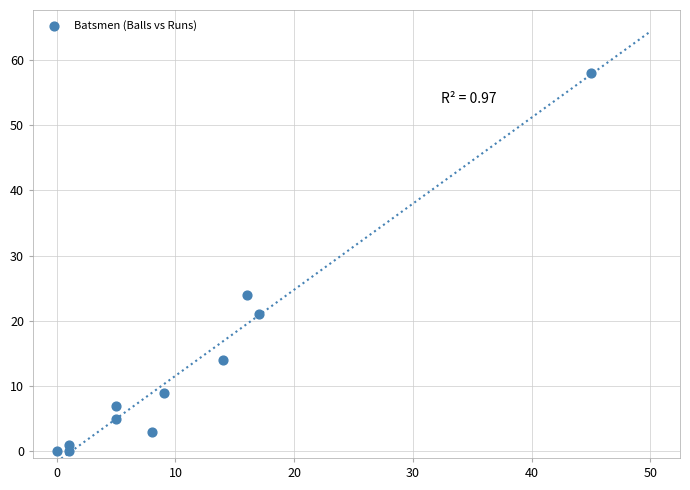

What is the average X value?

11